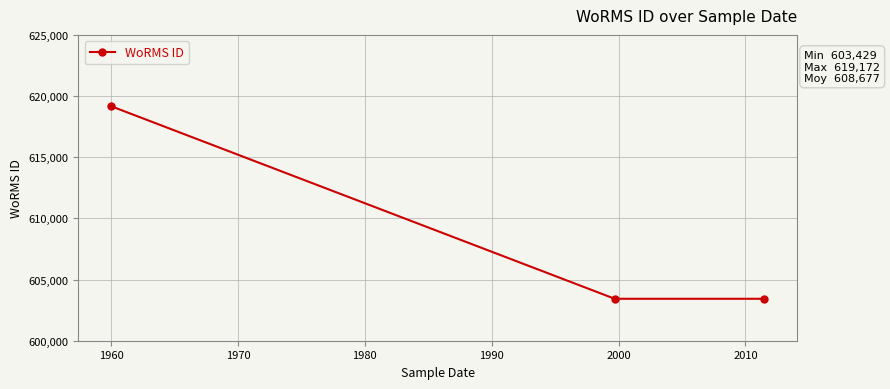

What is the minimum value shown in the chart?

603429